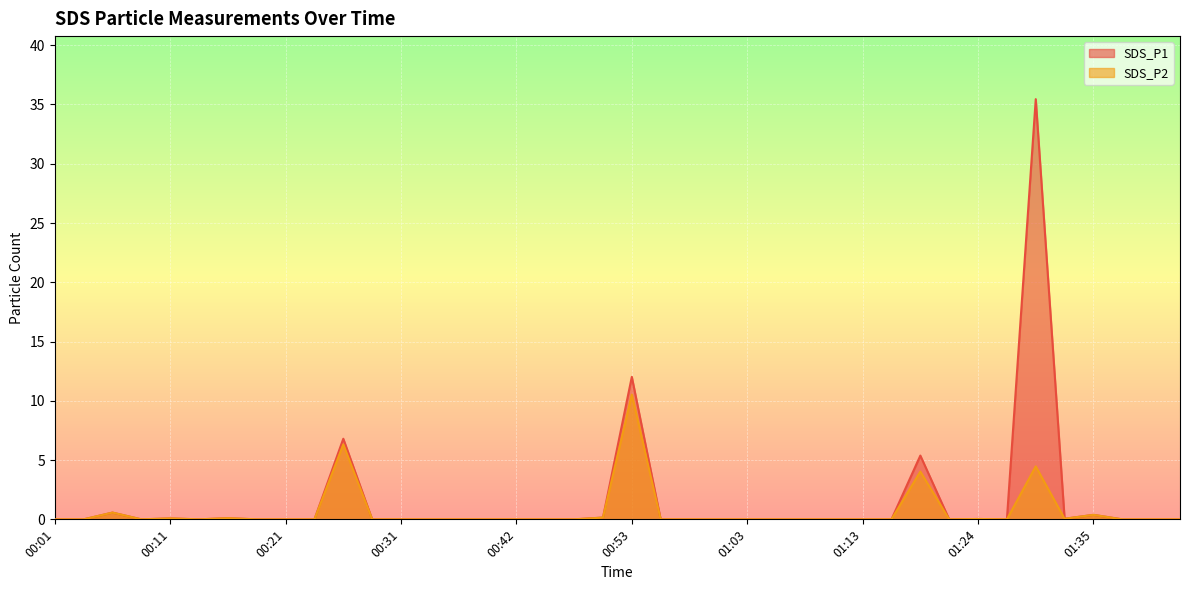

What is the difference between the maximum and minimum values in the SDS_P1 series?

35.5